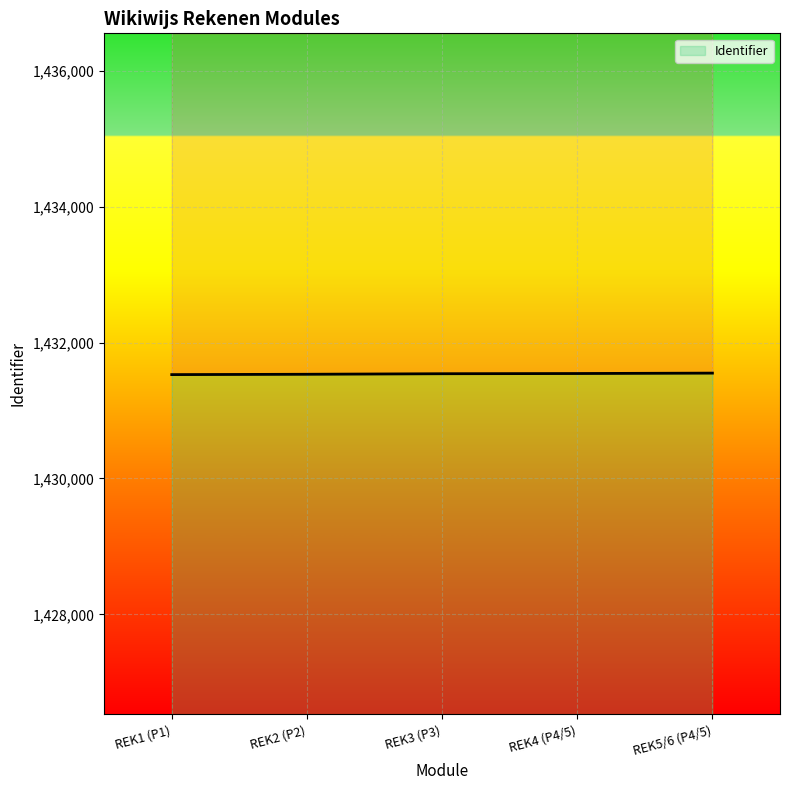

What is the label of the 4th point from the left?

REK4 (P4/5)